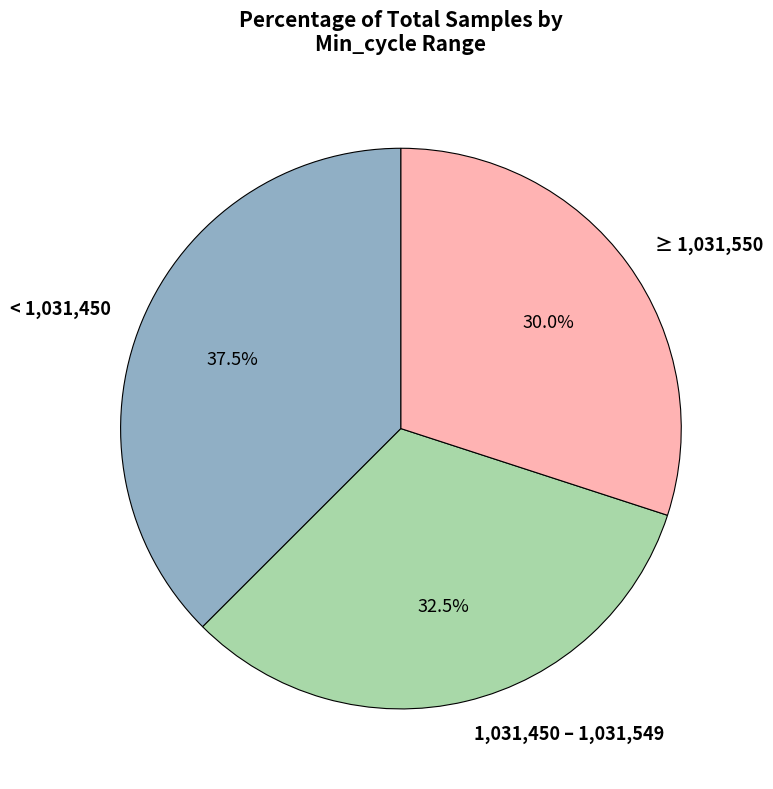

How much of the chart is everything except ≥ 1,031,550?

70.0%